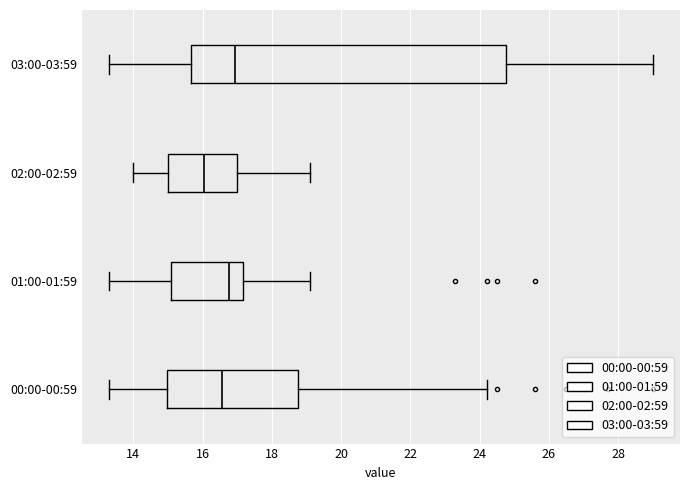

Comparing the boxes themselves (not the whiskers), which one is the widest?

03:00-03:59